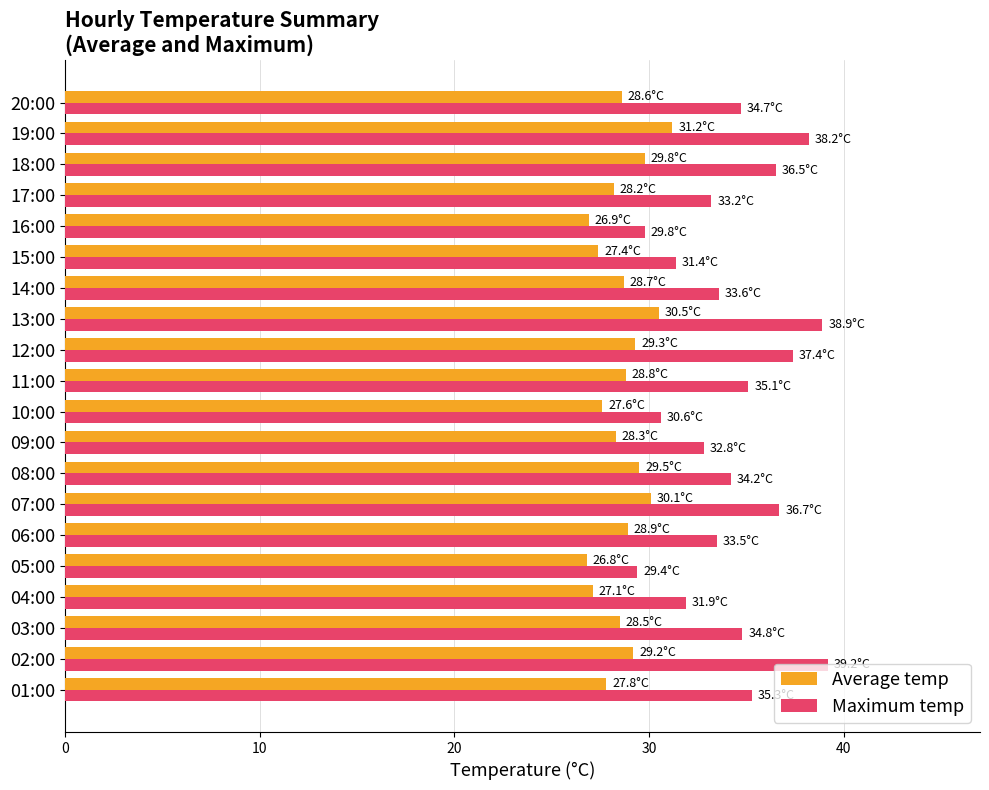

Which series has the largest total across all categories?

Maximum temp